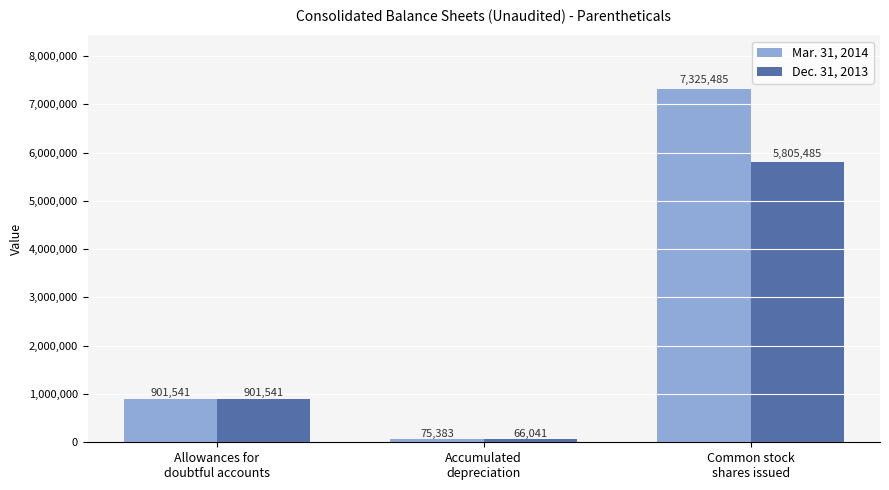

Is it true that Dec. 31, 2013 equals 901541 at Allowances for
doubtful accounts?

True